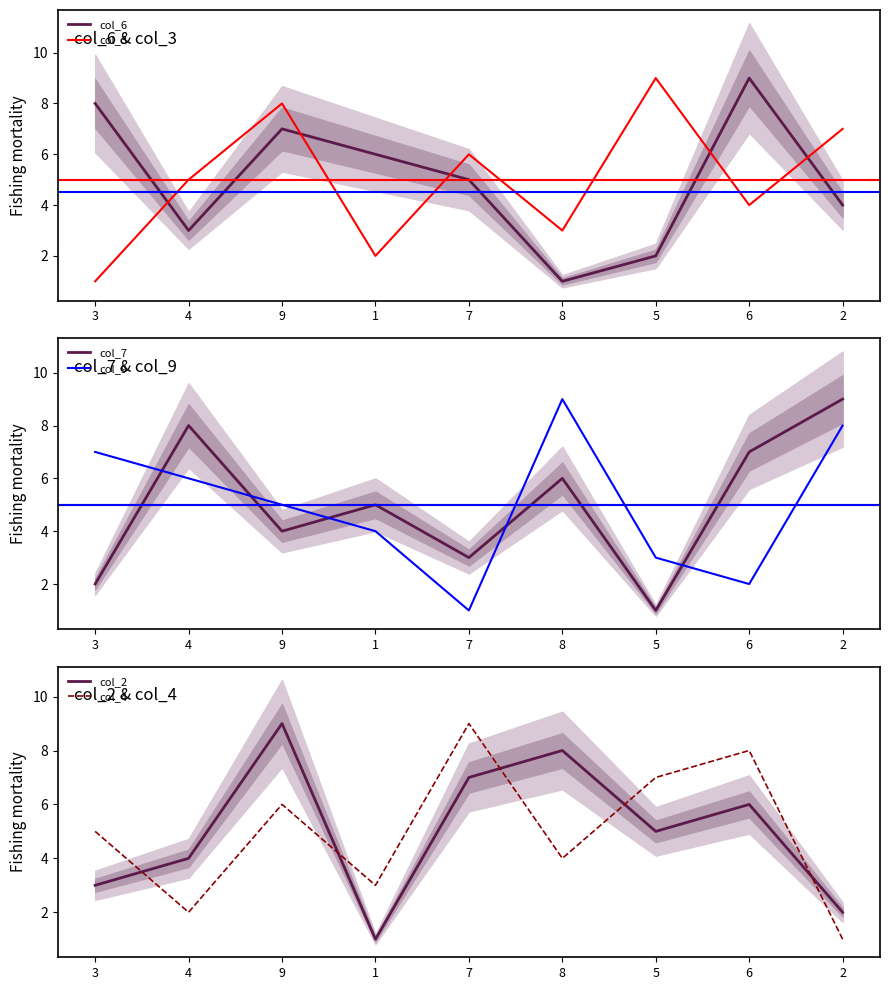

Where do col_4 and col_2 first cross each other?

3 and 4